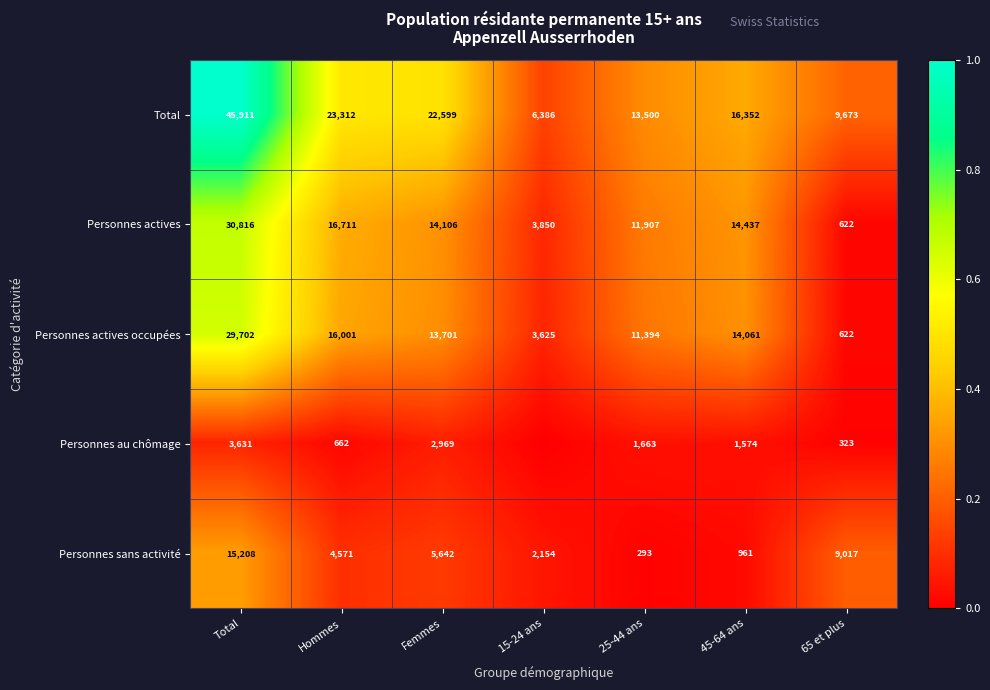

What is the difference between the maximum and minimum values in the Personnes sans activité series?

14915